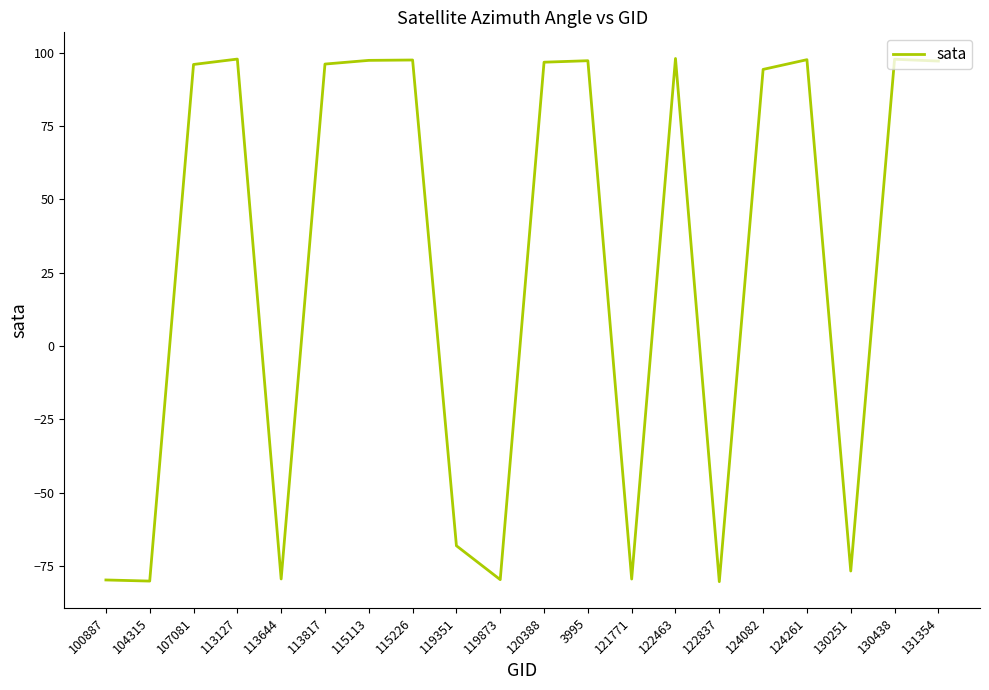

What is the maximum value shown in the chart?

98.1